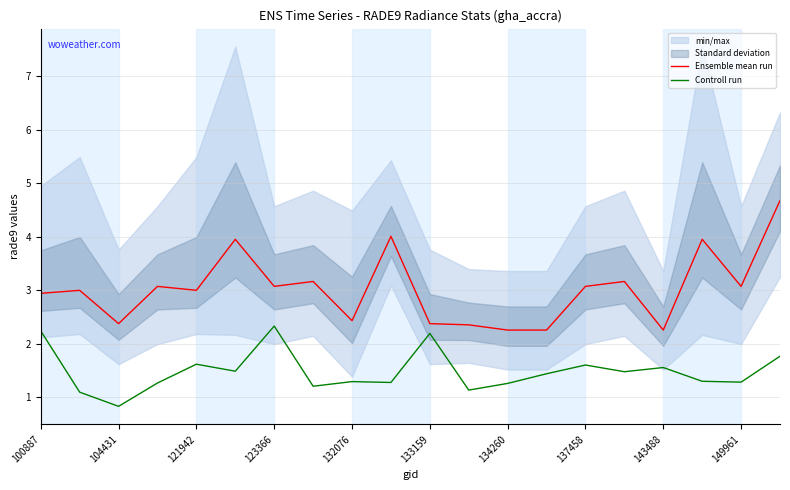

Is the value of Ensemble mean run at 137458 greater than the value of Controll run at 132076?

Yes